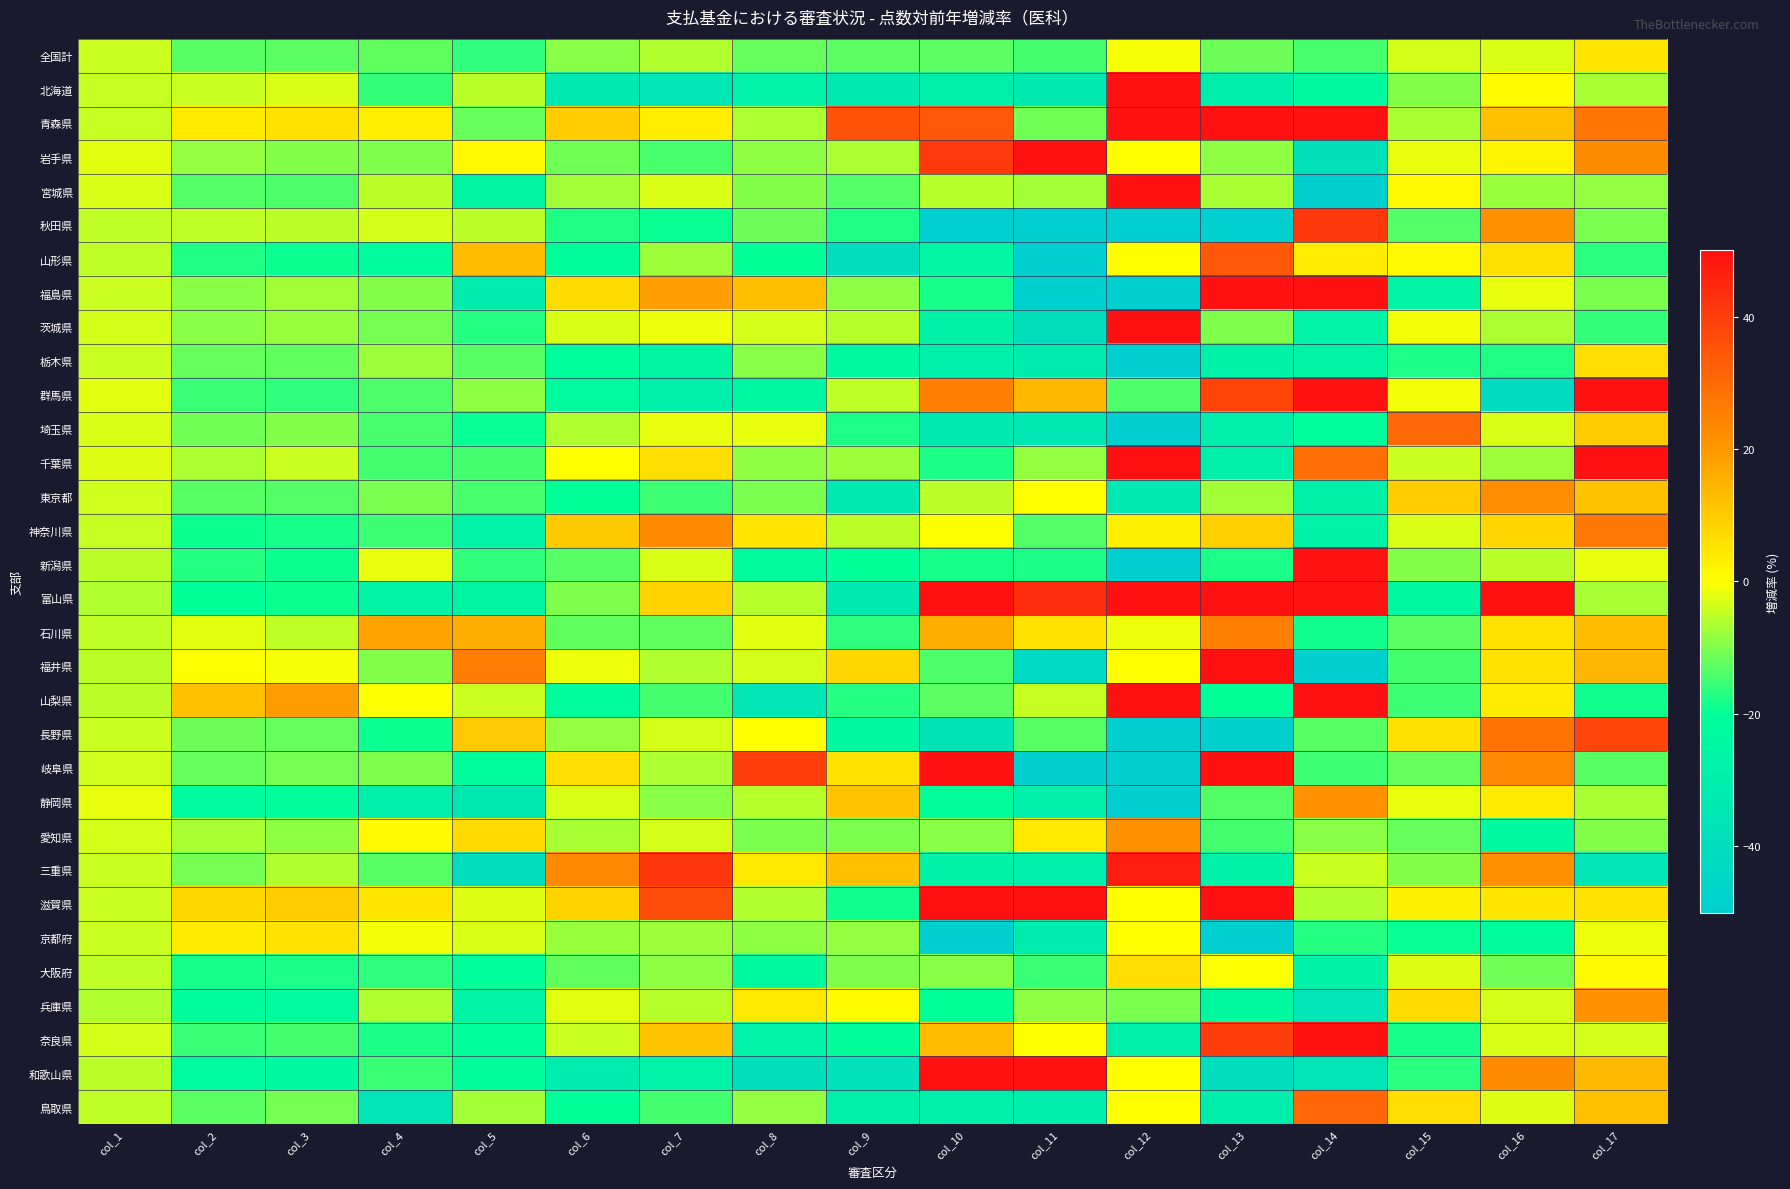

Reading left to right, what are all the values shown in this chart?

全国計: col_1=-3.9	col_2=-12.9	col_3=-12.7	col_4=-12.4	col_5=-16.2	col_6=-9.1	col_7=-6.0	col_8=-11.8	col_9=-12.8	col_10=-12.7	col_11=-14.6	col_12=-0.4	col_13=-11.4	col_14=-14.2	col_15=-3.1	col_16=-2.9	col_17=4.8
北海道: col_1=-4.6	col_2=-4.3	col_3=-2.8	col_4=-15.9	col_5=-5.3	col_6=-33.3	col_7=-35.2	col_8=-27.3	col_9=-32.7	col_10=-29.5	col_11=-32.6	col_12=53.0	col_13=-30.3	col_14=-23.5	col_15=-9.6	col_16=0.6	col_17=-6.9
青森県: col_1=-4.5	col_2=3.9	col_3=5.7	col_4=3.2	col_5=-12.0	col_6=9.9	col_7=3.5	col_8=-6.5	col_9=35.4	col_10=34.2	col_11=-11.2	col_12=265.2	col_13=88.7	col_14=146.4	col_15=-6.9	col_16=12.2	col_17=27.6
岩手県: col_1=-2.2	col_2=-8.5	col_3=-9.5	col_4=-9.8	col_5=1.1	col_6=-11.0	col_7=-14.2	col_8=-8.8	col_9=-6.3	col_10=41.0	col_11=86.0	col_12=0.0	col_13=-9.0	col_14=-38.3	col_15=-1.7	col_16=2.1	col_17=23.0
宮城県: col_1=-2.9	col_2=-13.5	col_3=-13.7	col_4=-5.1	col_5=-25.9	col_6=-7.2	col_7=-2.8	col_8=-9.7	col_9=-13.5	col_10=-5.7	col_11=-7.4	col_12=176.9	col_13=-6.9	col_14=-59.6	col_15=0.8	col_16=-8.1	col_17=-8.4
秋田県: col_1=-5.0	col_2=-4.9	col_3=-5.1	col_4=-3.2	col_5=-5.3	col_6=-17.4	col_7=-19.2	col_8=-11.6	col_9=-17.5	col_10=-61.2	col_11=-64.8	col_12=-53.1	col_13=-57.2	col_14=41.3	col_15=-13.6	col_16=21.6	col_17=-10.2
山形県: col_1=-5.0	col_2=-17.3	col_3=-18.9	col_4=-21.8	col_5=13.1	col_6=-20.9	col_7=-7.6	col_8=-19.7	col_9=-40.4	col_10=-25.1	col_11=-50.5	col_12=0.0	col_13=34.1	col_14=3.8	col_15=1.2	col_16=6.0	col_17=-16.8
福島県: col_1=-4.1	col_2=-9.4	col_3=-7.0	col_4=-9.5	col_5=-31.5	col_6=6.9	col_7=18.8	col_8=12.8	col_9=-8.7	col_10=-18.1	col_11=-48.9	col_12=-55.3	col_13=53.7	col_14=105.7	col_15=-26.2	col_16=-1.6	col_17=-10.5
茨城県: col_1=-3.4	col_2=-9.2	col_3=-7.9	col_4=-10.7	col_5=-17.0	col_6=-2.9	col_7=-1.4	col_8=-3.5	col_9=-5.8	col_10=-27.8	col_11=-39.6	col_12=66.3	col_13=-9.8	col_14=-27.3	col_15=-1.1	col_16=-6.5	col_17=-16.0
栃木県: col_1=-4.2	col_2=-11.8	col_3=-12.2	col_4=-7.8	col_5=-13.0	col_6=-20.7	col_7=-25.6	col_8=-9.3	col_9=-23.5	col_10=-30.0	col_11=-31.3	col_12=-96.2	col_13=-27.4	col_14=-26.6	col_15=-18.0	col_16=-17.5	col_17=6.5
群馬県: col_1=-2.0	col_2=-15.3	col_3=-16.1	col_4=-14.0	col_5=-8.9	col_6=-22.6	col_7=-29.5	col_8=-25.0	col_9=-4.7	col_10=25.4	col_11=13.9	col_12=-13.8	col_13=38.5	col_14=52.6	col_15=-0.8	col_16=-41.3	col_17=56.5
埼玉県: col_1=-2.9	col_2=-11.2	col_3=-9.8	col_4=-14.2	col_5=-19.2	col_6=-5.9	col_7=-1.8	col_8=-1.6	col_9=-17.6	col_10=-32.8	col_11=-34.6	col_12=-82.3	col_13=-29.7	col_14=-20.7	col_15=30.8	col_16=-2.7	col_17=9.8
千葉県: col_1=-2.7	col_2=-6.5	col_3=-4.1	col_4=-14.5	col_5=-14.6	col_6=0.0	col_7=6.5	col_8=-8.9	col_9=-7.6	col_10=-17.8	col_11=-8.3	col_12=65.4	col_13=-29.1	col_14=29.5	col_15=-4.1	col_16=-7.6	col_17=64.8
東京都: col_1=-3.7	col_2=-13.2	col_3=-13.5	col_4=-10.4	col_5=-14.4	col_6=-19.8	col_7=-15.0	col_8=-10.4	col_9=-33.2	col_10=-5.4	col_11=0.4	col_12=-34.0	col_13=-7.1	col_14=-28.8	col_15=10.0	col_16=22.6	col_17=11.8
神奈川県: col_1=-4.3	col_2=-18.8	col_3=-18.2	col_4=-14.9	col_5=-27.3	col_6=10.2	col_7=23.3	col_8=4.9	col_9=-5.2	col_10=-0.3	col_11=-13.5	col_12=3.1	col_13=9.2	col_14=-27.7	col_15=-2.9	col_16=8.1	col_17=27.0
新潟県: col_1=-5.4	col_2=-16.8	col_3=-19.0	col_4=-1.6	col_5=-16.3	col_6=-13.2	col_7=-3.1	col_8=-21.9	col_9=-20.3	col_10=-18.2	col_11=-17.7	col_12=-94.6	col_13=-17.8	col_14=49.6	col_15=-9.8	col_16=-5.1	col_17=-1.9
富山県: col_1=-6.0	col_2=-20.3	col_3=-19.1	col_4=-26.5	col_5=-25.9	col_6=-10.0	col_7=8.7	col_8=-5.5	col_9=-33.2	col_10=113.2	col_11=43.4	col_12=171.7	col_13=329.5	col_14=49.5	col_15=-24.5	col_16=63.4	col_17=-6.9
石川県: col_1=-5.0	col_2=-2.2	col_3=-5.1	col_4=17.7	col_5=15.7	col_6=-12.1	col_7=-12.2	col_8=-2.1	col_9=-16.3	col_10=15.8	col_11=5.2	col_12=-1.3	col_13=25.5	col_14=-18.5	col_15=-12.7	col_16=5.1	col_17=13.1
福井県: col_1=-5.1	col_2=-0.2	col_3=-0.6	col_4=-9.4	col_5=26.0	col_6=-1.6	col_7=-6.1	col_8=-3.2	col_9=7.9	col_10=-13.7	col_11=-43.2	col_12=0.0	col_13=61.5	col_14=-57.4	col_15=-14.5	col_16=5.5	col_17=14.3
山梨県: col_1=-5.4	col_2=12.4	col_3=19.4	col_4=-0.4	col_5=-4.3	col_6=-21.9	col_7=-14.6	col_8=-35.4	col_9=-16.8	col_10=-12.7	col_11=-4.4	col_12=143.3	col_13=-20.2	col_14=148.9	col_15=-15.0	col_16=3.5	col_17=-18.6
長野県: col_1=-4.2	col_2=-11.5	col_3=-12.0	col_4=-18.9	col_5=10.6	col_6=-8.6	col_7=-3.4	col_8=0.3	col_9=-23.9	col_10=-36.9	col_11=-12.9	col_12=-98.8	col_13=-49.0	col_14=-13.3	col_15=6.0	col_16=28.4	col_17=37.9
岐阜県: col_1=-3.7	col_2=-12.0	col_3=-10.9	col_4=-10.1	col_5=-21.8	col_6=6.5	col_7=-6.4	col_8=39.7	col_9=5.6	col_10=126.6	col_11=-66.7	col_12=-96.2	col_13=390.2	col_14=-15.0	col_15=-11.8	col_16=23.4	col_17=-12.9
静岡県: col_1=-1.8	col_2=-23.0	col_3=-21.4	col_4=-29.9	col_5=-33.6	col_6=-3.1	col_7=-9.0	col_8=-5.7	col_9=11.6	col_10=-20.9	col_11=-29.4	col_12=-87.4	col_13=-13.6	col_14=21.2	col_15=-1.6	col_16=4.1	col_17=-6.9
愛知県: col_1=-3.2	col_2=-6.7	col_3=-9.0	col_4=1.0	col_5=7.4	col_6=-6.8	col_7=-3.3	col_8=-10.3	col_9=-10.3	col_10=-9.2	col_11=4.5	col_12=21.5	col_13=-14.7	col_14=-9.1	col_15=-12.0	col_16=-24.0	col_17=-9.4
三重県: col_1=-4.3	col_2=-10.6	col_3=-6.2	col_4=-13.2	col_5=-40.6	col_6=23.4	col_7=41.6	col_8=4.4	col_9=12.3	col_10=-28.1	col_11=-29.7	col_12=47.1	col_13=-28.0	col_14=-4.1	col_15=-9.5	col_16=21.8	col_17=-35.1
滋賀県: col_1=-4.0	col_2=8.2	col_3=9.9	col_4=4.9	col_5=-2.6	col_6=8.4	col_7=36.8	col_8=-6.0	col_9=-18.6	col_10=150.9	col_11=54.9	col_12=0.0	col_13=253.7	col_14=-6.0	col_15=2.6	col_16=5.1	col_17=5.3
京都府: col_1=-4.2	col_2=4.1	col_3=5.3	col_4=-1.1	col_5=-3.1	col_6=-8.0	col_7=-7.6	col_8=-8.7	col_9=-8.3	col_10=-75.4	col_11=-31.8	col_12=0.0	col_13=-96.0	col_14=-17.2	col_15=-19.3	col_16=-22.1	col_17=-1.2
大阪府: col_1=-4.8	col_2=-18.1	col_3=-17.9	col_4=-16.1	col_5=-20.7	col_6=-12.4	col_7=-8.9	col_8=-23.4	col_9=-10.1	col_10=-9.2	col_11=-15.4	col_12=6.6	col_13=-0.3	col_14=-27.7	col_15=-2.5	col_16=-11.0	col_17=0.9
兵庫県: col_1=-6.0	col_2=-21.9	col_3=-22.5	col_4=-6.0	col_5=-26.4	col_6=-2.1	col_7=-5.5	col_8=4.5	col_9=0.7	col_10=-19.7	col_11=-8.8	col_12=-10.4	col_13=-23.6	col_14=-35.8	col_15=7.0	col_16=-3.3	col_17=21.4
奈良県: col_1=-3.4	col_2=-15.4	col_3=-14.5	col_4=-17.8	col_5=-20.5	col_6=-4.1	col_7=11.2	col_8=-27.3	col_9=-20.9	col_10=13.0	col_11=-0.0	col_12=-29.1	col_13=39.9	col_14=88.2	col_15=-18.0	col_16=-3.0	col_17=-3.4
和歌山県: col_1=-5.3	col_2=-22.7	col_3=-24.2	col_4=-15.4	col_5=-20.8	col_6=-32.0	col_7=-27.1	col_8=-39.3	col_9=-37.6	col_10=58.3	col_11=138.3	col_12=0.0	col_13=-40.5	col_14=-36.3	col_15=-16.6	col_16=22.7	col_17=13.5
鳥取県: col_1=-4.9	col_2=-12.9	col_3=-10.6	col_4=-36.2	col_5=-7.4	col_6=-20.0	col_7=-14.7	col_8=-8.3	col_9=-29.2	col_10=-29.6	col_11=-30.8	col_12=0.0	col_13=-30.4	col_14=31.0	col_15=6.4	col_16=-2.5	col_17=12.5